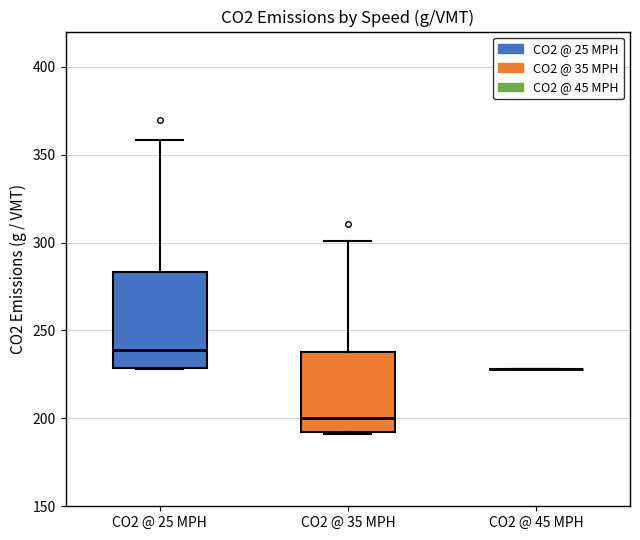

Comparing the boxes themselves (not the whiskers), which one is the tallest?

CO2 @ 25 MPH